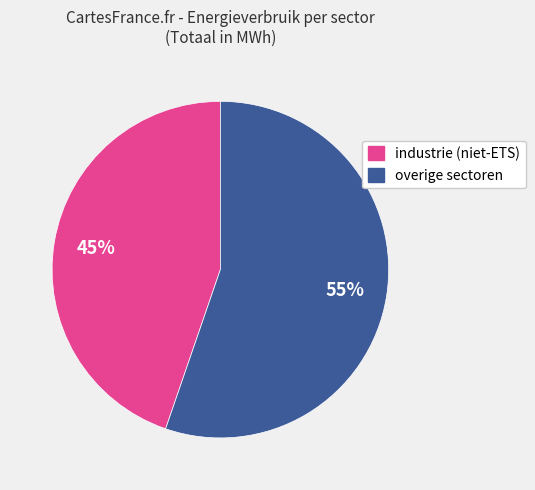

How many segments does this pie chart have?

2